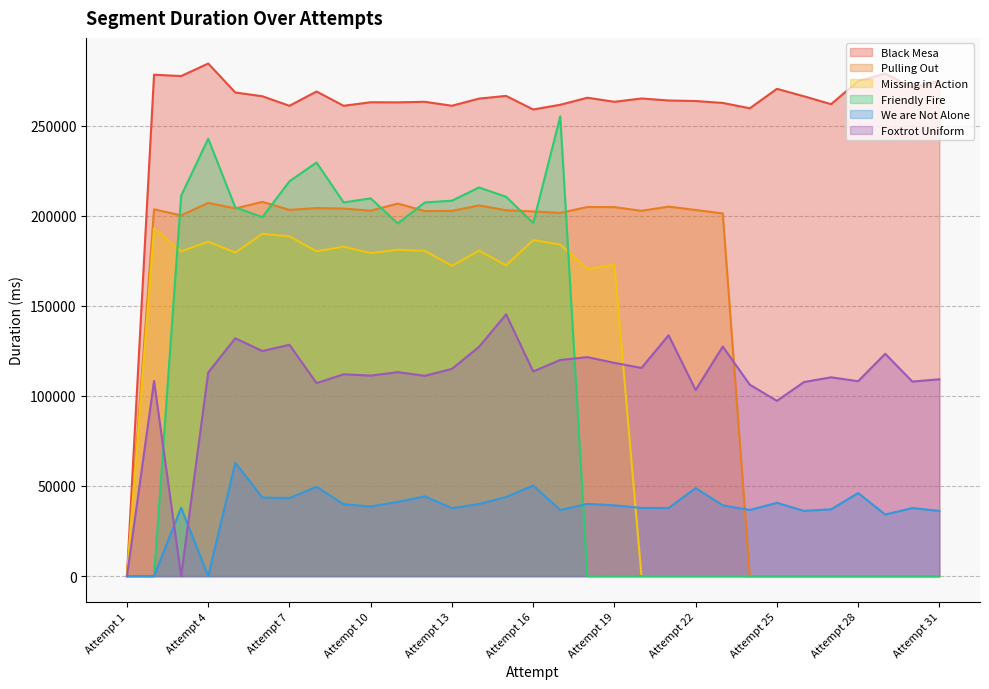

Which category has the highest value in the Black Mesa series?

Attempt 4